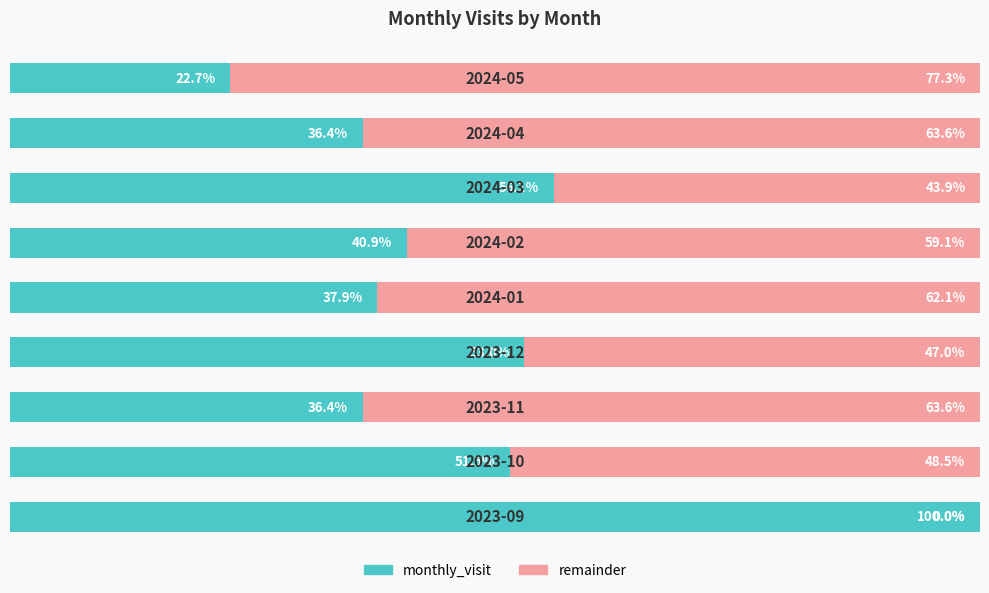

List the labels in order of remainder value, smallest first.

0, 6, 3, 1, 5, 4, 2, 7, 8